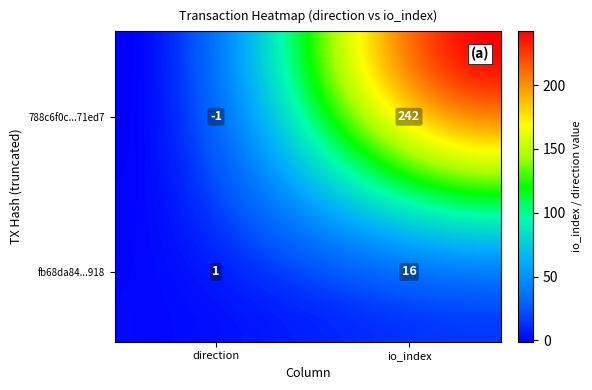

At how many categories does at least one series exceed 235?

4